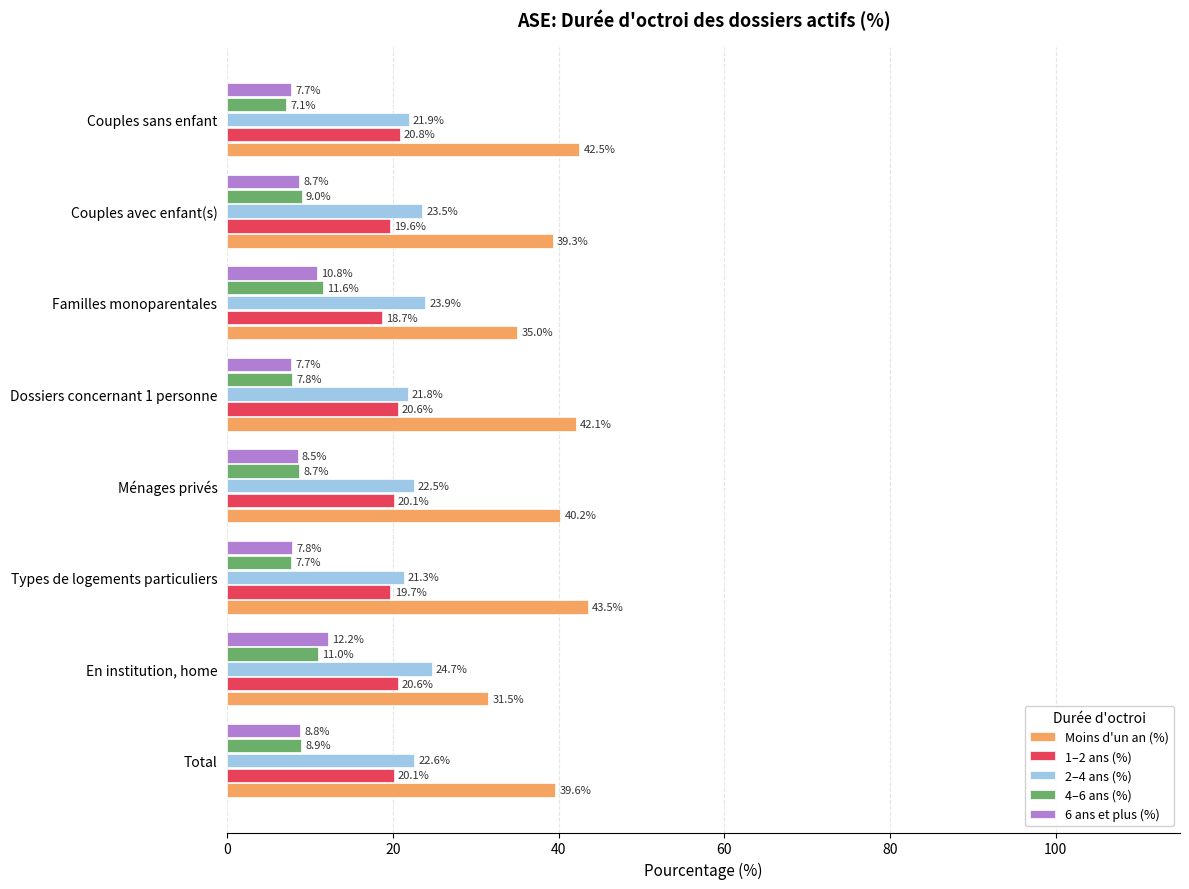

Is it true that 4–6 ans (%) equals 12.2 at Ménages privés?

False